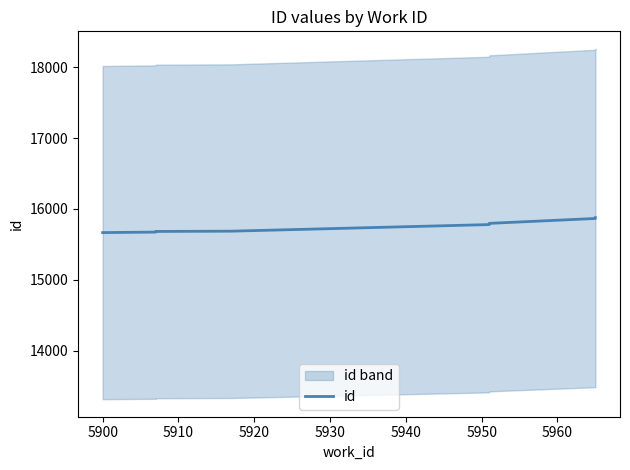

Which has a higher value, 5940 or 5910?

5940